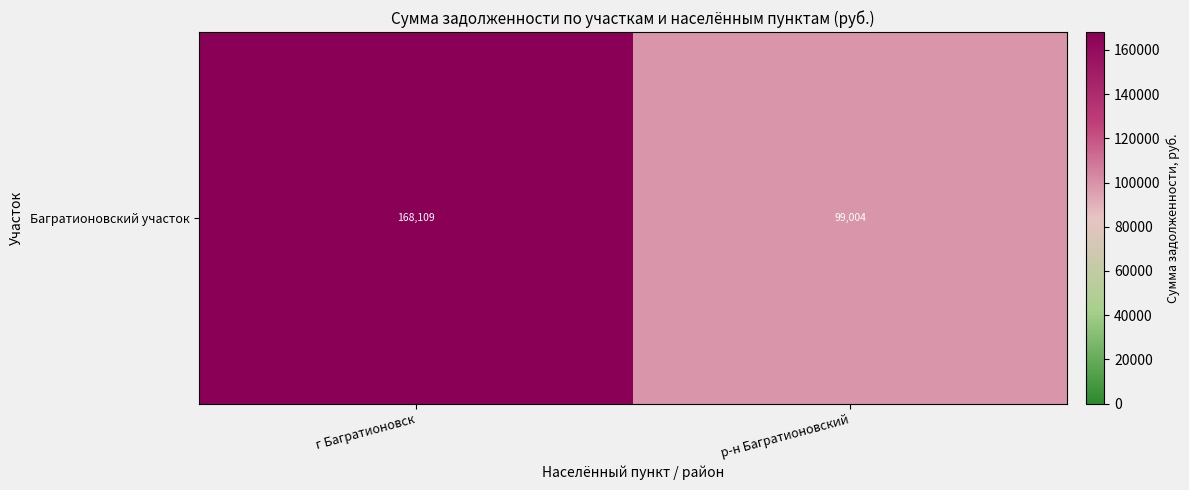

At which label does the data first exceed 168108?

г Багратионовск